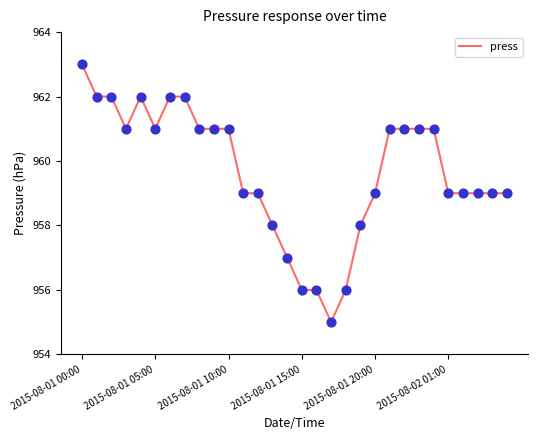

What is the difference between the maximum and minimum values?

8